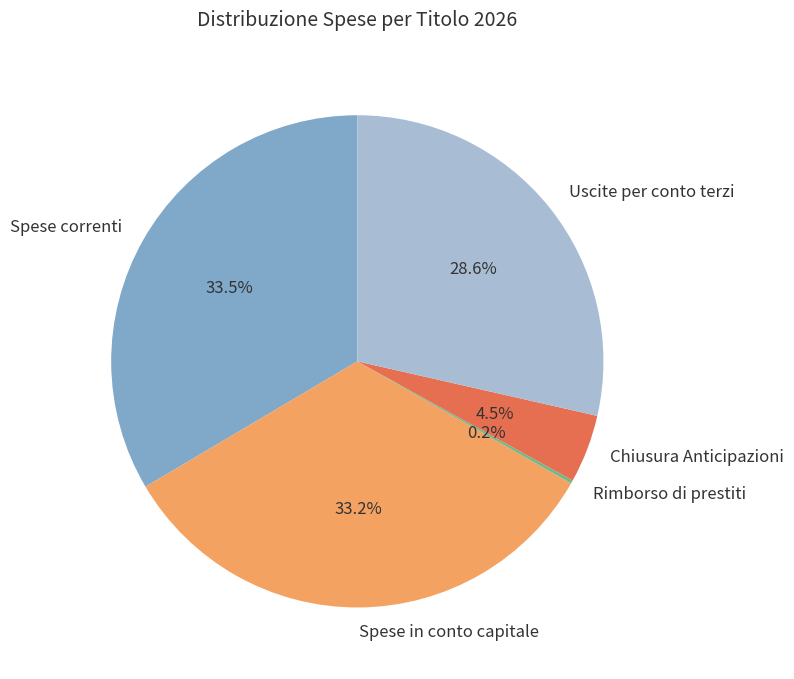

To the nearest percent, what percentage of the pie is Uscite per conto terzi?

29%